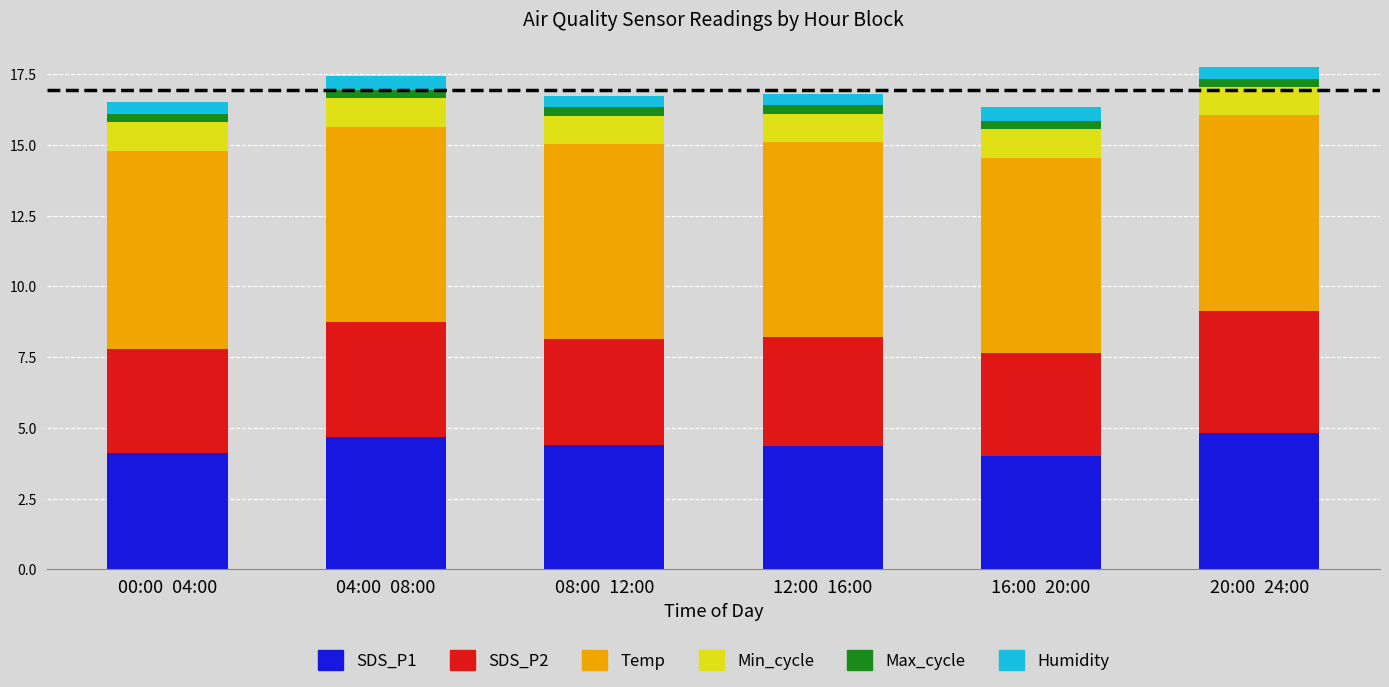

True or false: SDS_P1 has a value of 6.7 at 08:00 12:00.

False